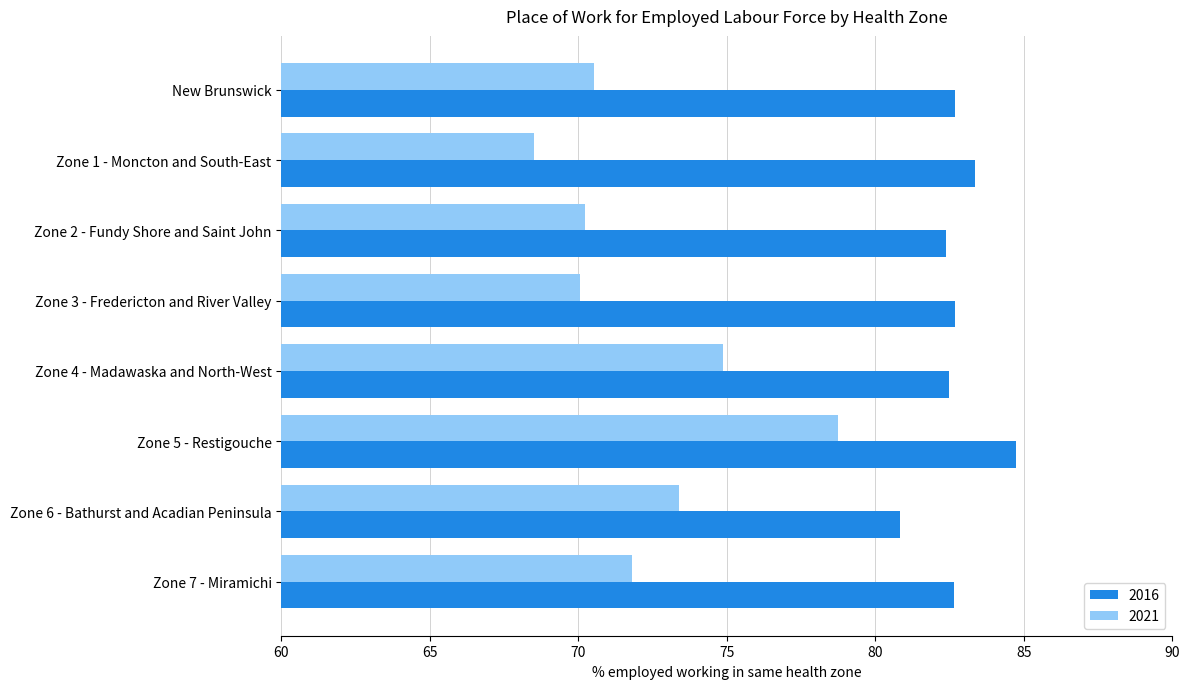

Which category has the lowest value in the 2016 series?

Zone 6 - Bathurst and Acadian Peninsula